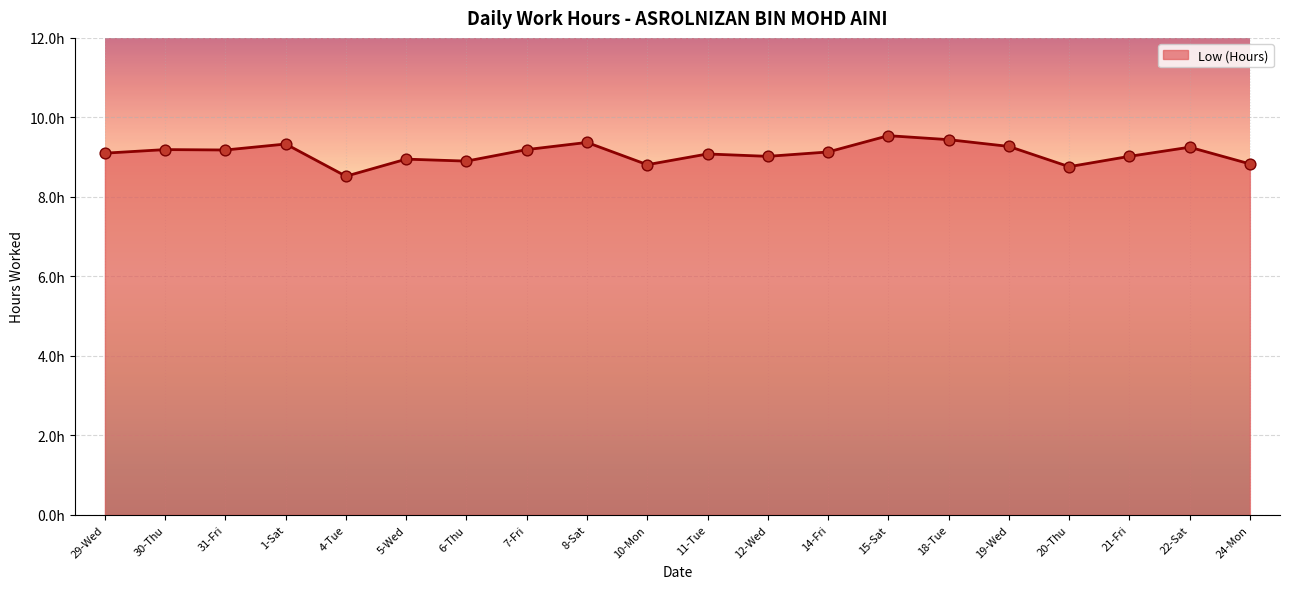

What is the change in value from 11-Tue to 22-Sat?

+0.2